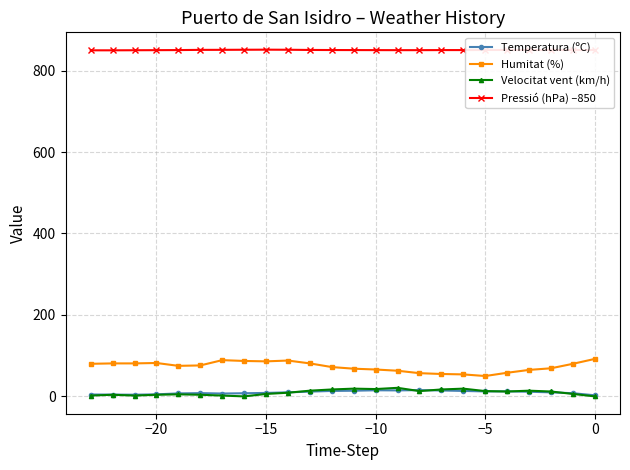

Which series has the largest total across all categories?

Pressió (hPa) –850